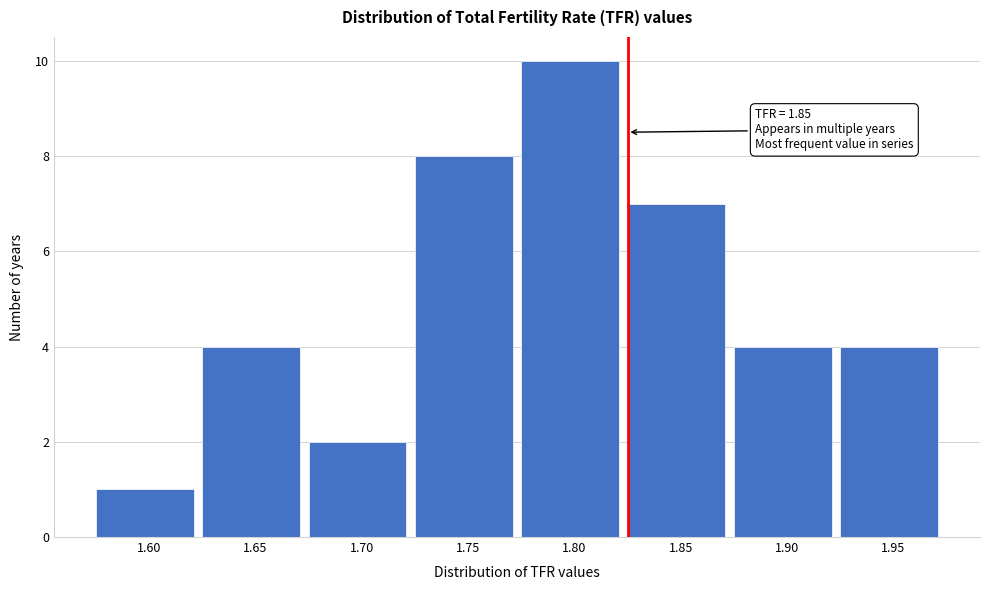

Reading left to right, what are all the values shown in this chart?

1.60=1	1.65=4	1.70=2	1.75=8	1.80=10	1.85=7	1.90=4	1.95=4